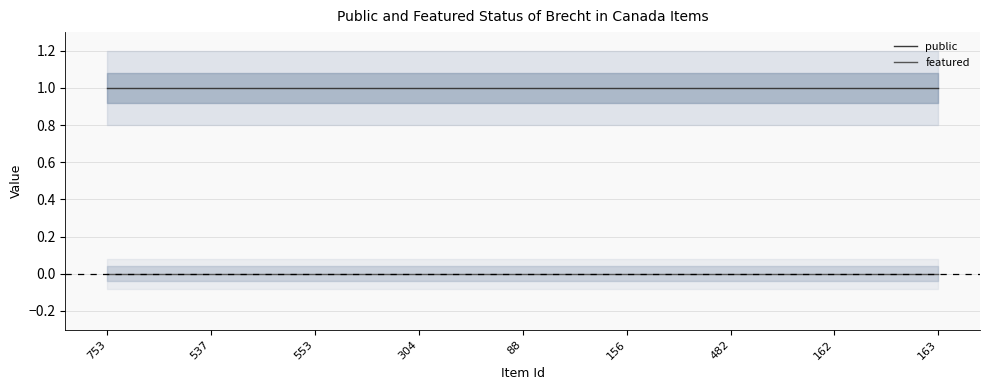

At which label does public reach its peak?

753